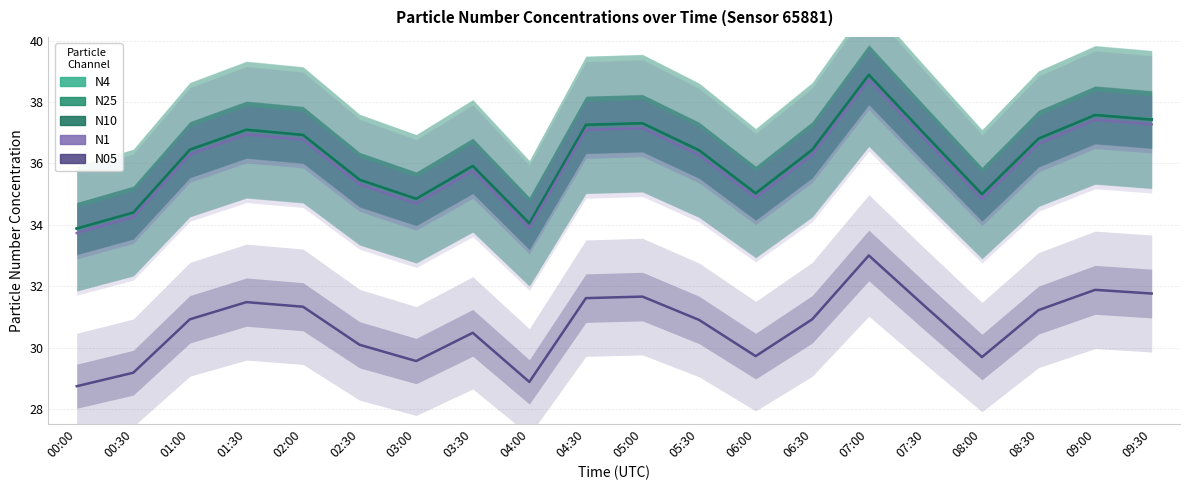

What is the label of the 18th point from the right?

01:00